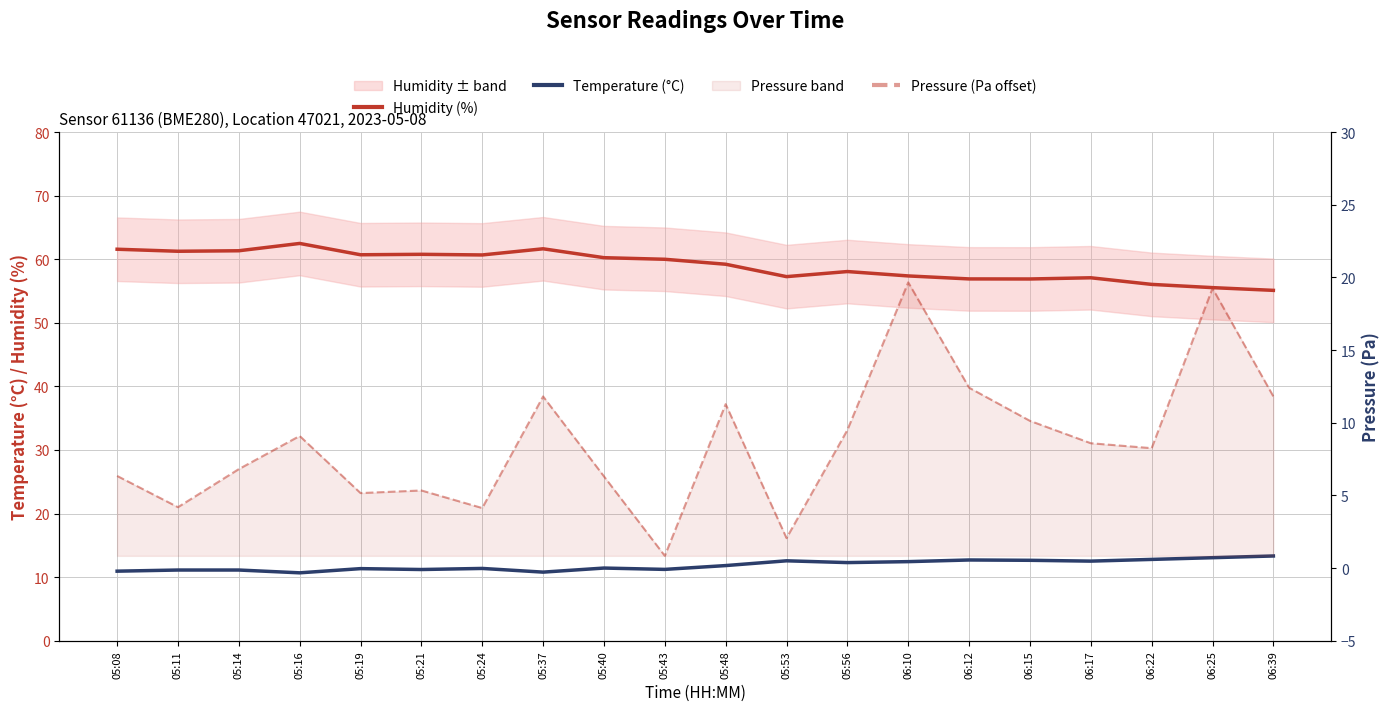

True or false: Temperature (°C) and Humidity (%) intersect in this chart.

False